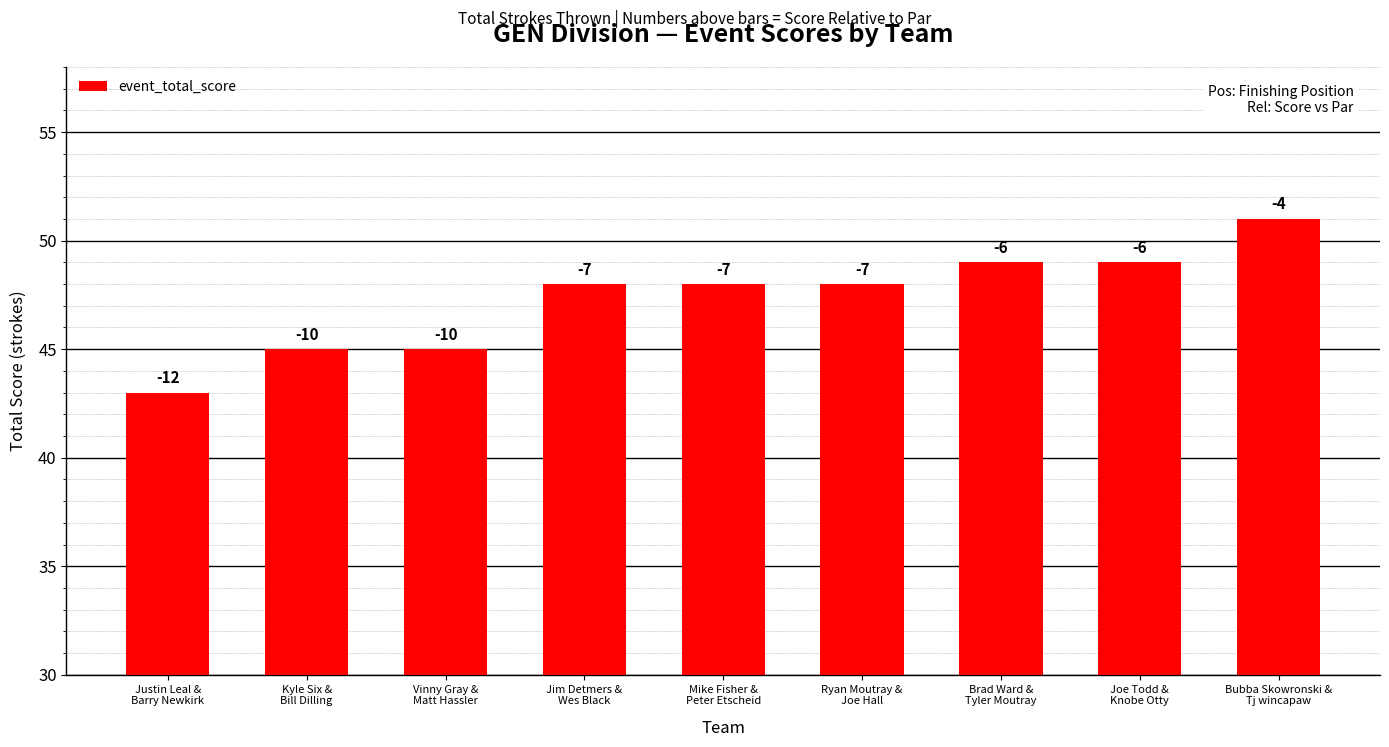

Does the chart contain any negative values?

No